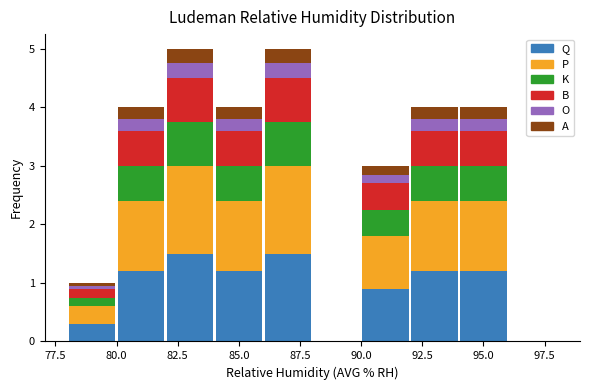

Reading left to right, list every stacked bar in this chart as the range it spans on the x-axis followed by its total height. The values are not printed on the chart, so give them approximately, as read against the axis.

78 to 80: 1
80 to 82: 4
82 to 84: 5
84 to 86: 4
86 to 88: 5
88 to 90: 0
90 to 92: 3
92 to 94: 4
94 to 96: 4
96 to 98: 0